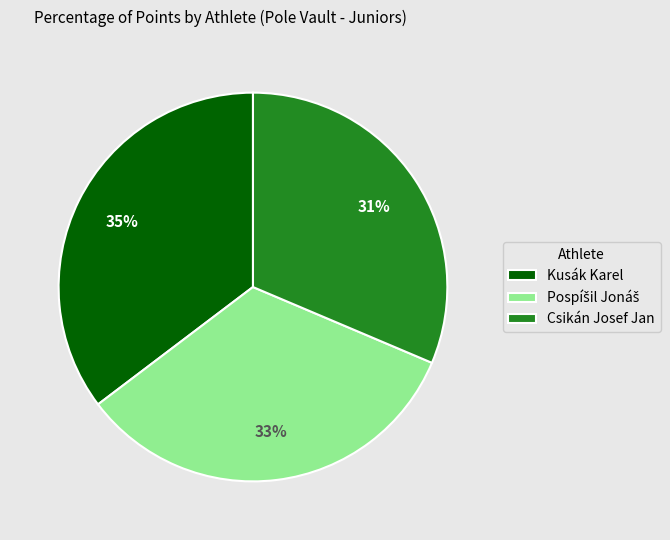

Which slice is the smallest?

Csikán Josef Jan